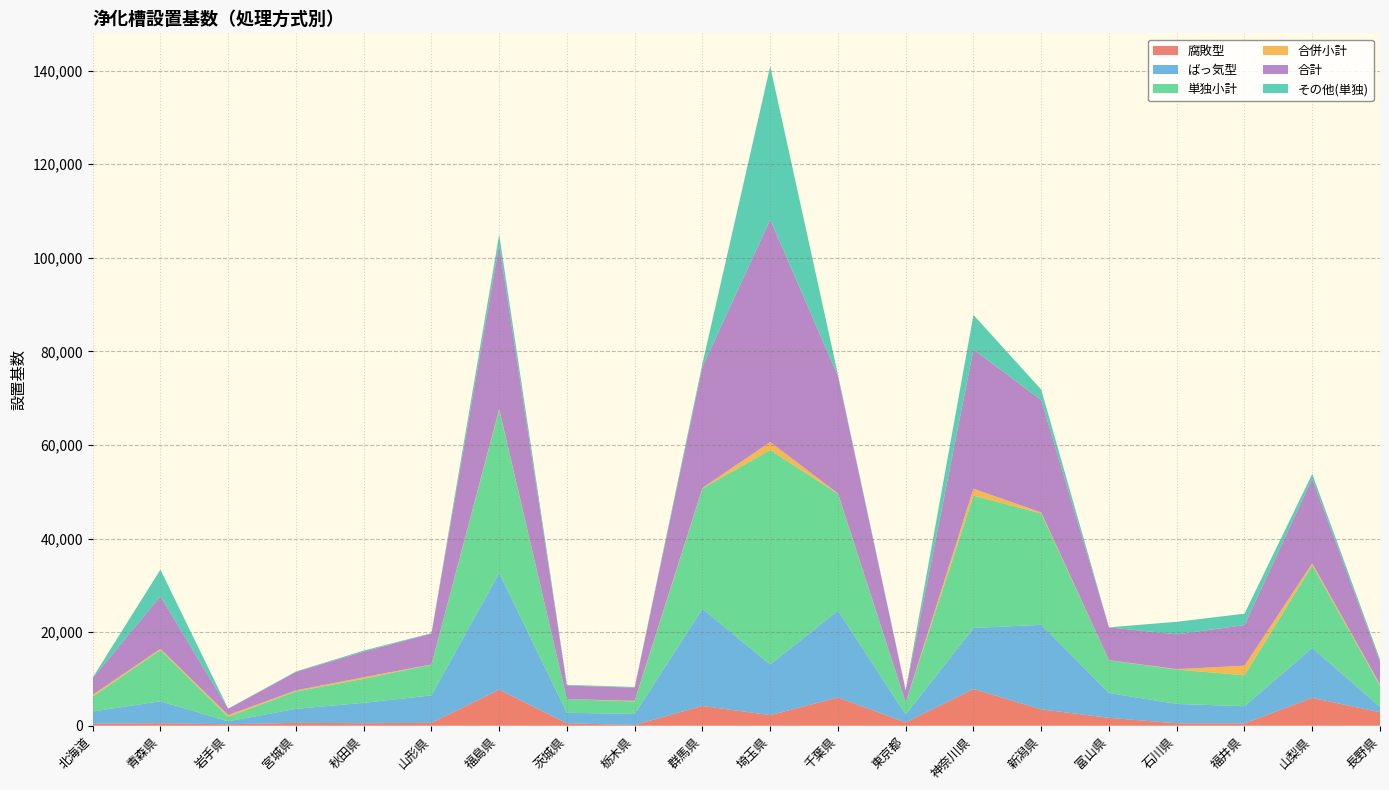

Reading left to right, transcribe all the data shown in this chart.

腐敗型: 北海道=428	青森県=540	岩手県=306	宮城県=614	秋田県=538	山形県=604	福島県=7719	茨城県=517	栃木県=158	群馬県=4224	埼玉県=2264	千葉県=6028	東京都=701	神奈川県=7849	新潟県=3503	富山県=1686	石川県=527	福井県=498	山梨県=5950	長野県=2880
ばっ気型: 北海道=2618	青森県=4695	岩手県=634	宮城県=3000	秋田県=4356	山形県=5882	福島県=24927	茨城県=2247	栃木県=2371	群馬県=20765	埼玉県=10820	千葉県=18583	東京都=1707	神奈川県=13041	新潟県=18060	富山県=5305	石川県=4135	福井県=3669	山梨県=10685	長野県=1142
単独小計: 北海道=3173	青森県=10955	岩手県=963	宮城県=3717	秋田県=5123	山形県=6567	福島県=34861	茨城県=2914	栃木県=2671	群馬県=25723	埼玉県=45837	千葉県=24941	東京都=2529	神奈川県=28277	新潟県=23803	富山県=6996	石川県=7346	福井県=6611	山梨県=17649	長野県=4553
合併小計: 北海道=385	青森県=252	岩手県=380	宮城県=221	秋田県=347	山形県=38	福島県=186	茨城県=0	栃木県=133	群馬県=119	埼玉県=1704	千葉県=100	東京都=19	神奈川県=1479	新潟県=217	富山県=23	石川県=87	福井県=2060	山梨県=432	長野県=257
合計: 北海道=3558	青森県=11207	岩手県=1343	宮城県=3938	秋田県=5470	山形県=6605	福島県=35047	茨城県=2914	栃木県=2804	群馬県=25842	埼玉県=47541	千葉県=25041	東京都=2548	神奈川県=29756	新潟県=24020	富山県=7019	石川県=7433	福井県=8671	山梨県=18081	長野県=4810
その他(単独): 北海道=127	青森県=5720	岩手県=23	宮城県=103	秋田県=229	山形県=81	福島県=2215	茨城県=150	栃木県=142	群馬県=734	埼玉県=32753	千葉県=330	東京都=121	神奈川県=7387	新潟県=2240	富山県=5	石川県=2684	福井県=2444	山梨県=1014	長野県=531